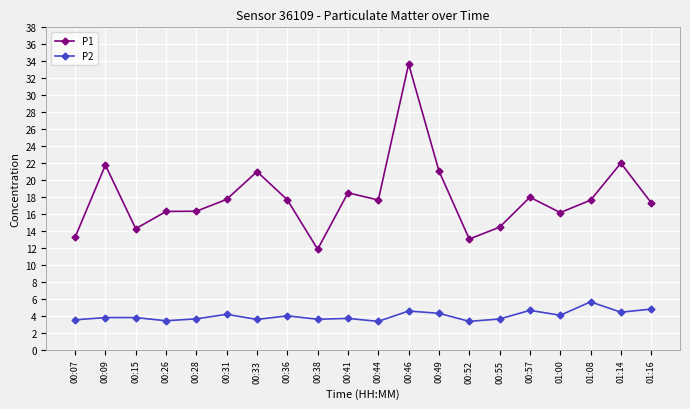

Which category has the highest value across all series?

00:46